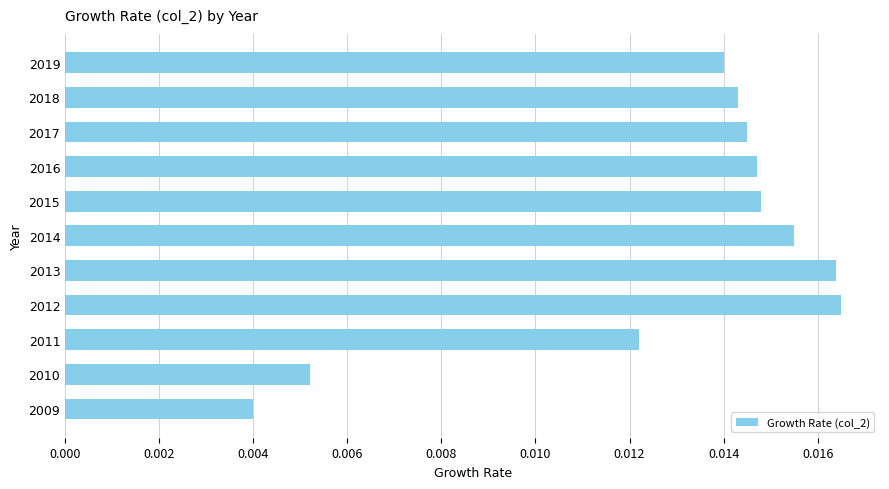

Which label corresponds to the smallest value in the chart?

2009